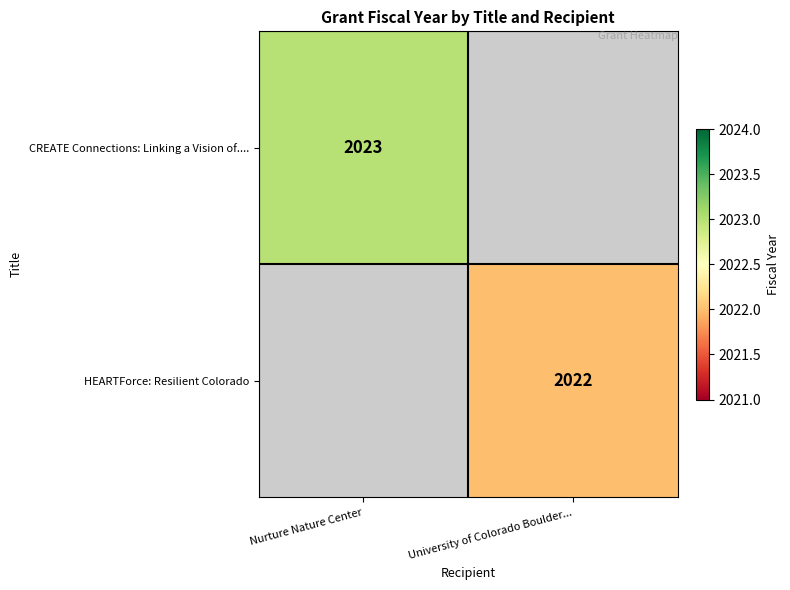

The value of HEARTForce: Resilient Colorado at University of Colorado Boulder... is 1222. True or false?

False